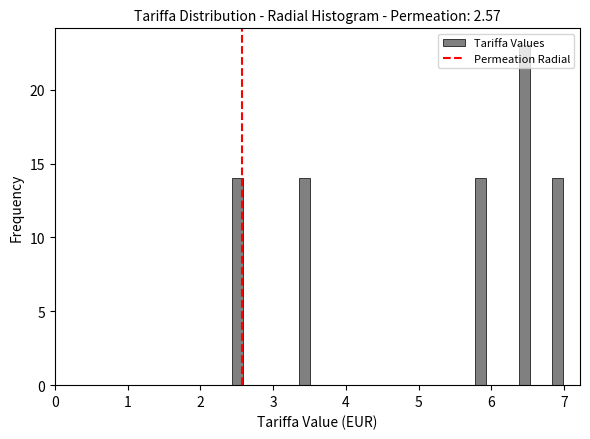

Around what value on the x-axis is the tallest bar? Give the approximate position of its centre, as read against the axis.

6.5